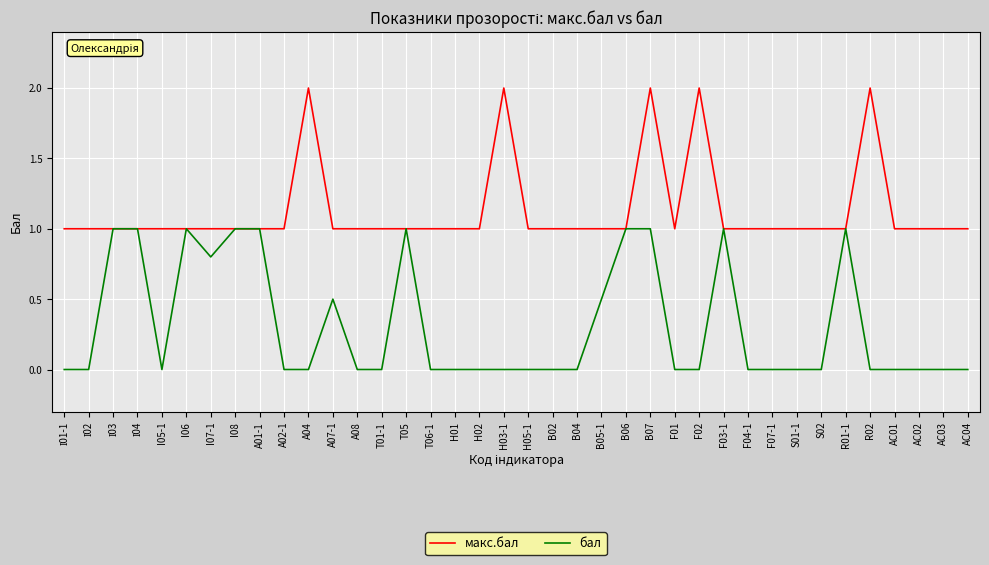

Reading left to right, what are all the values shown in this chart?

макс.бал: 1.0	1.0	1.0	1.0	1.0	1.0	1.0	1.0	1.0	1.0	2.0	1.0	1.0	1.0	1.0	1.0	1.0	1.0	2.0	1.0	1.0	1.0	1.0	1.0	2.0	1.0	2.0	1.0	1.0	1.0	1.0	1.0	1.0	2.0	1.0	1.0	1.0	1.0
бал: 0.0	0.0	1.0	1.0	0.0	1.0	0.8	1.0	1.0	0.0	0.0	0.5	0.0	0.0	1.0	0.0	0.0	0.0	0.0	0.0	0.0	0.0	0.5	1.0	1.0	0.0	0.0	1.0	0.0	0.0	0.0	0.0	1.0	0.0	0.0	0.0	0.0	0.0